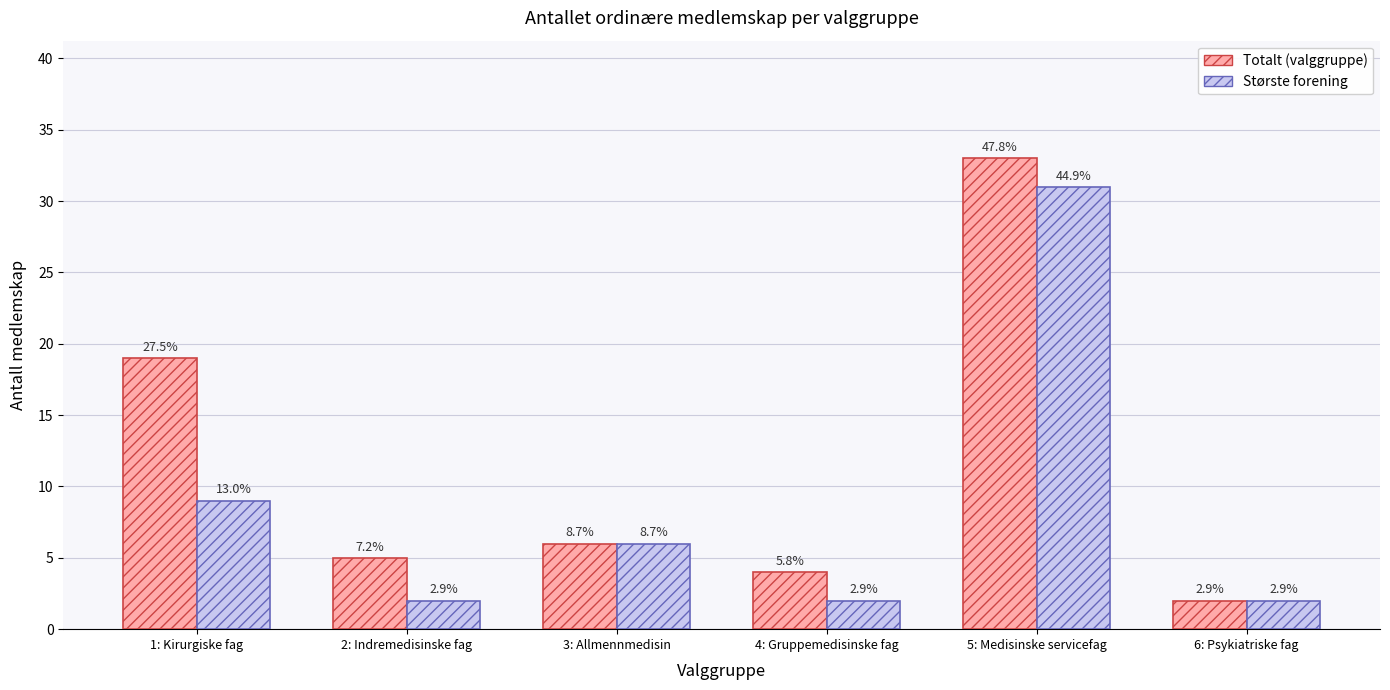

What is the sum of the Totalt (valggruppe) values at 1: Kirurgiske fag and 2: Indremedisinske fag?

24